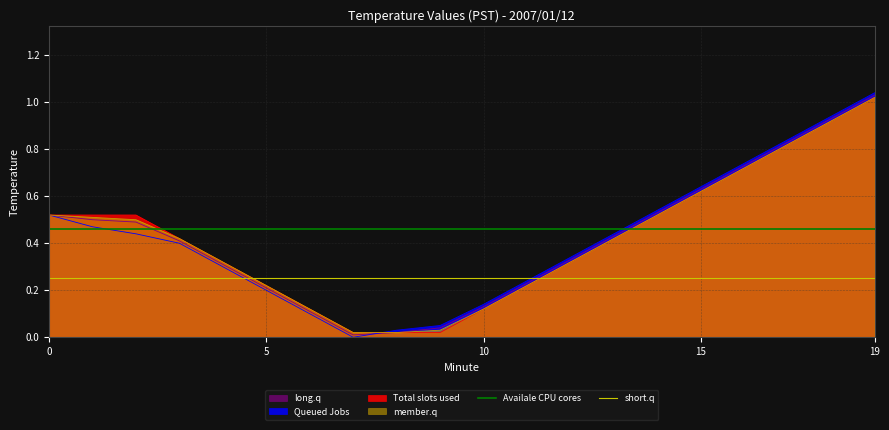

Which series has the largest total across all categories?

Availale CPU cores